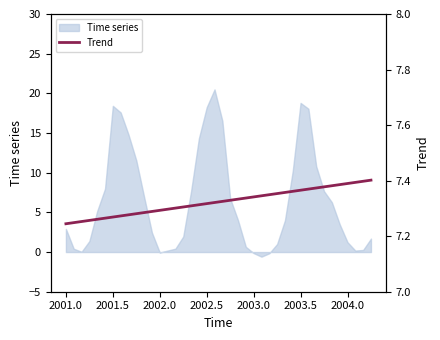

What is the smallest value displayed?

7.2